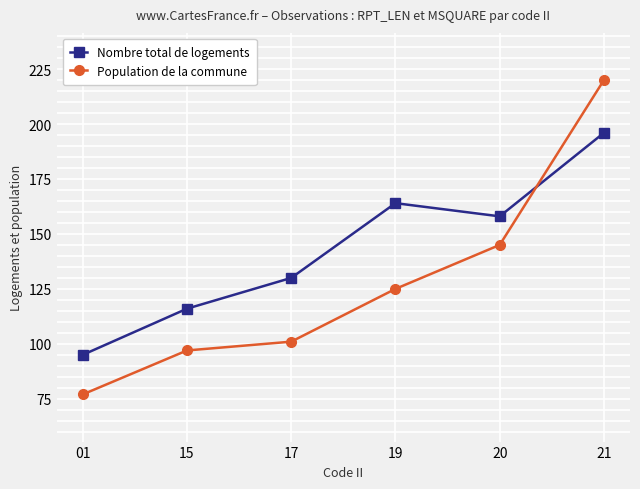

What is the sum of the Nombre total de logements values at 20 and 17?

288